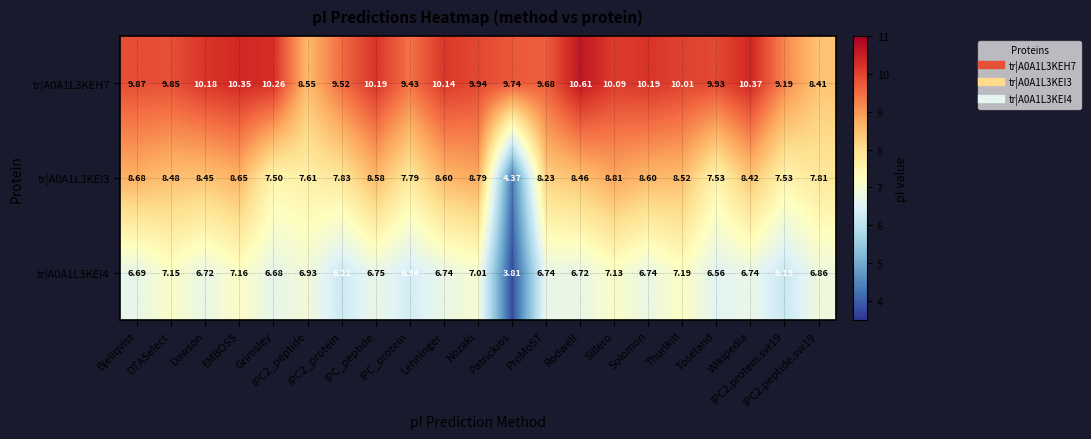

List the series in order of their peak value, lowest first.

tr|A0A1L3KEI4, tr|A0A1L3KEI3, tr|A0A1L3KEH7